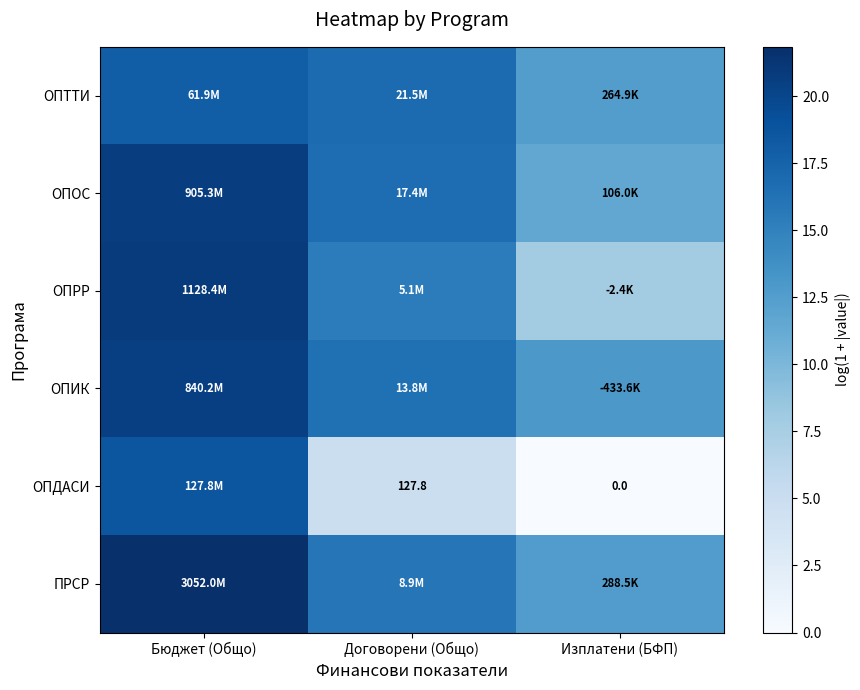

The value of ПРСР at Договорени (Общо) is 16.0. True or false?

True